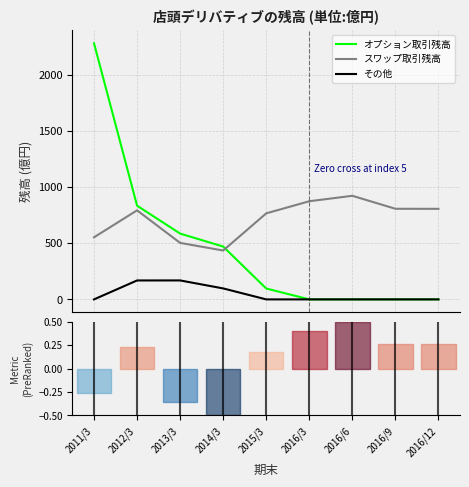

What value does the その他 series have at 2014/3?

97.8